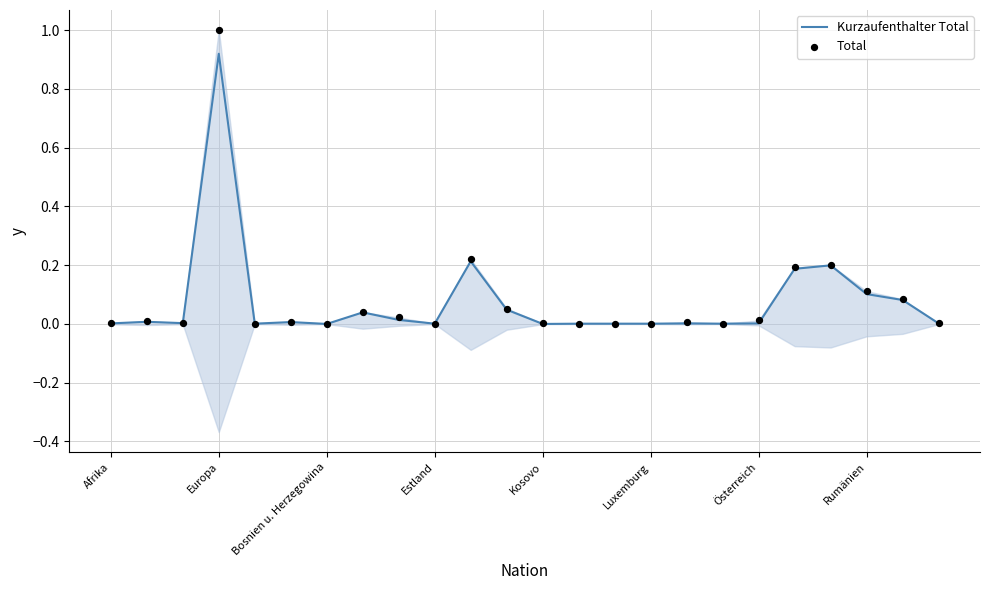

True or false: Kurzaufenthalter Total has a value of 0.0 at Estland.

True